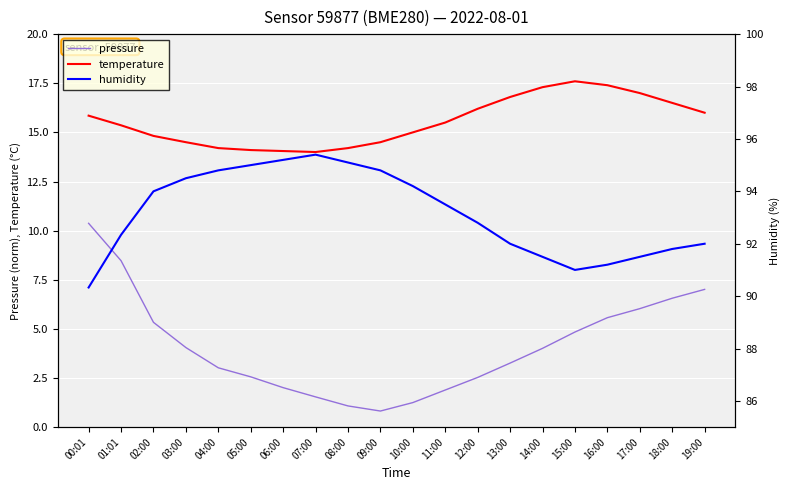

True or false: humidity and temperature intersect in this chart.

False